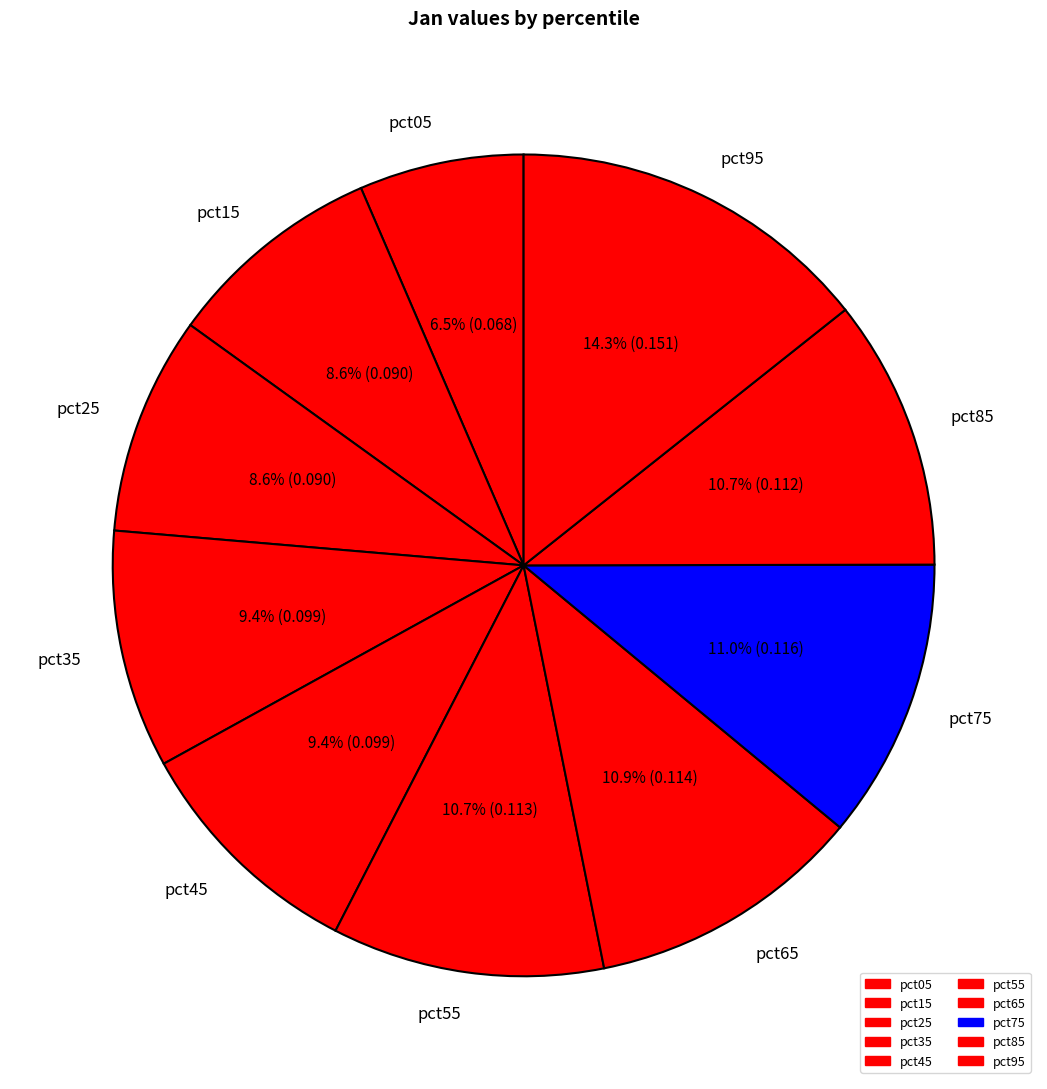

What portion of the pie excludes pct85?

89.3%